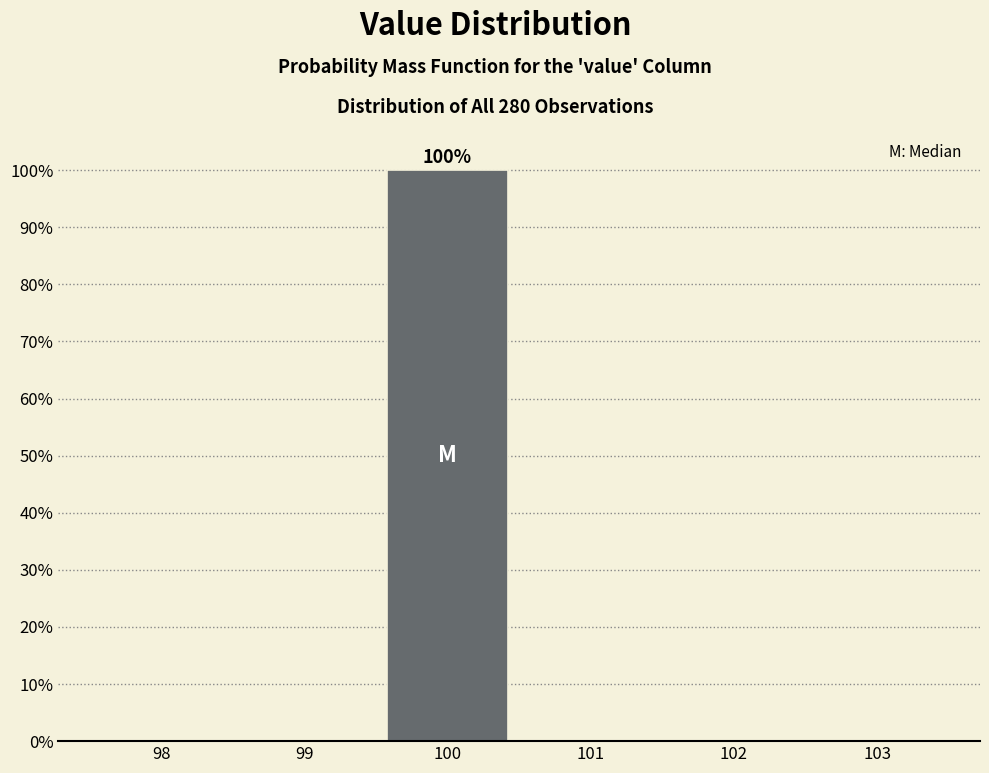

Reading right to left, what are all the values shown in this chart?

103=0	102=0	101=0	100=100	99=0	98=0